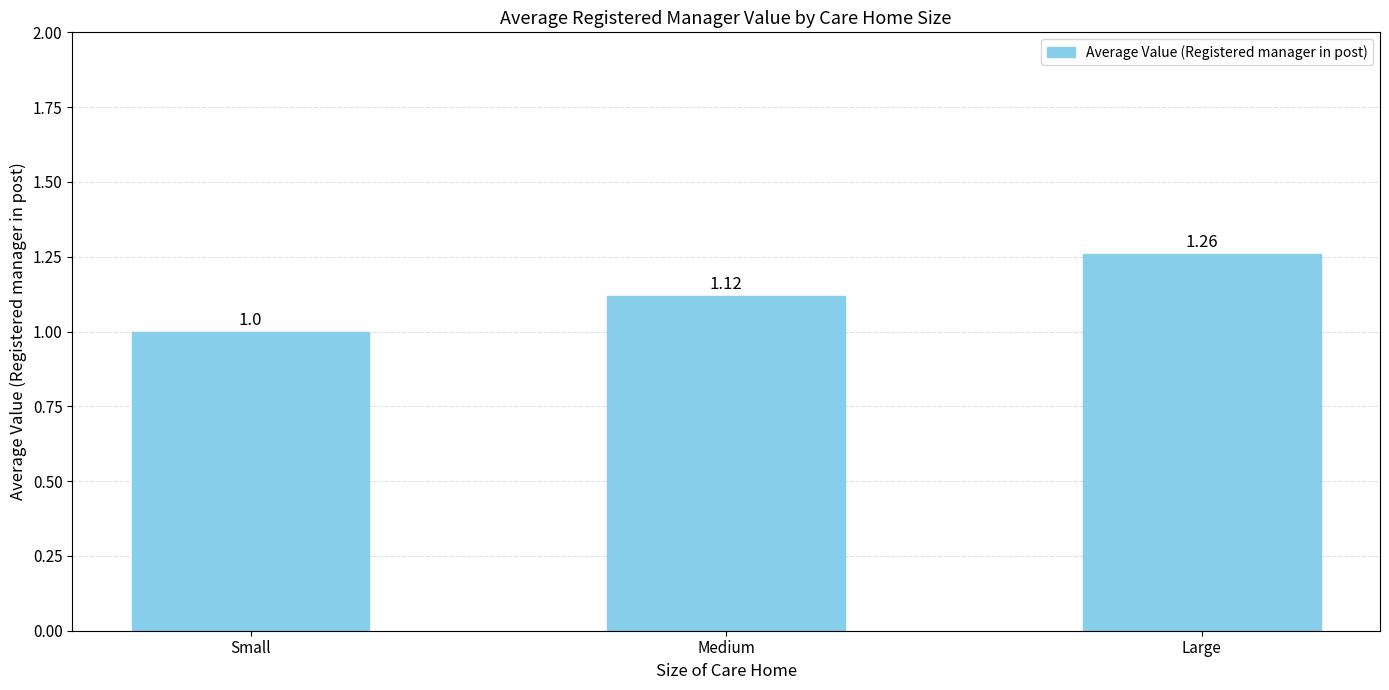

Count the number of data series in this chart.

1